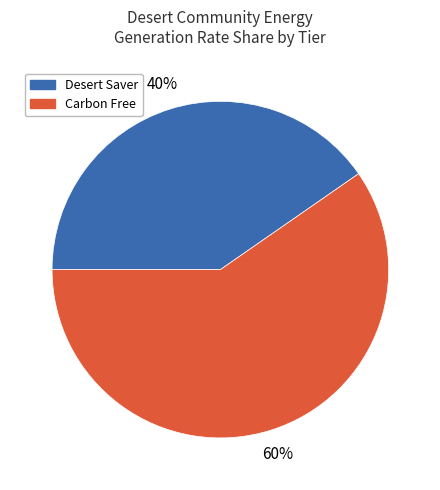

Is it true that Desert Saver is 40% of the pie?

True